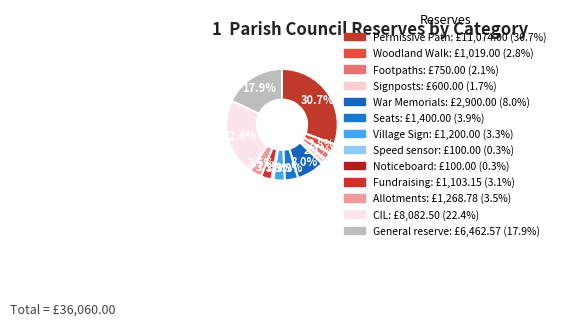

Rank the categories by value from lowest to highest.

Speed sensor, Noticeboard, Signposts, Footpaths, Woodland Walk, Fundraising, Village Sign, Allotments, Seats, War Memorials, General reserve, CIL, Permissive Path